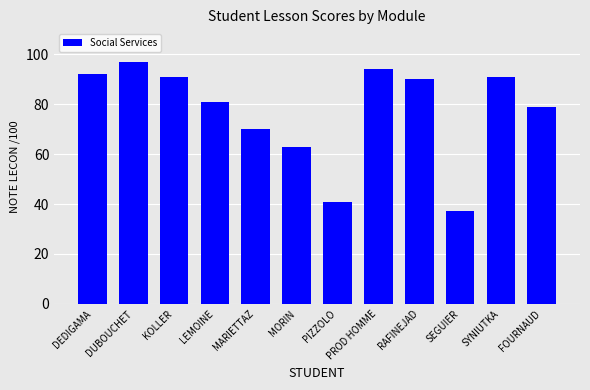

The value at FOURNAUD is 79. True or false?

True